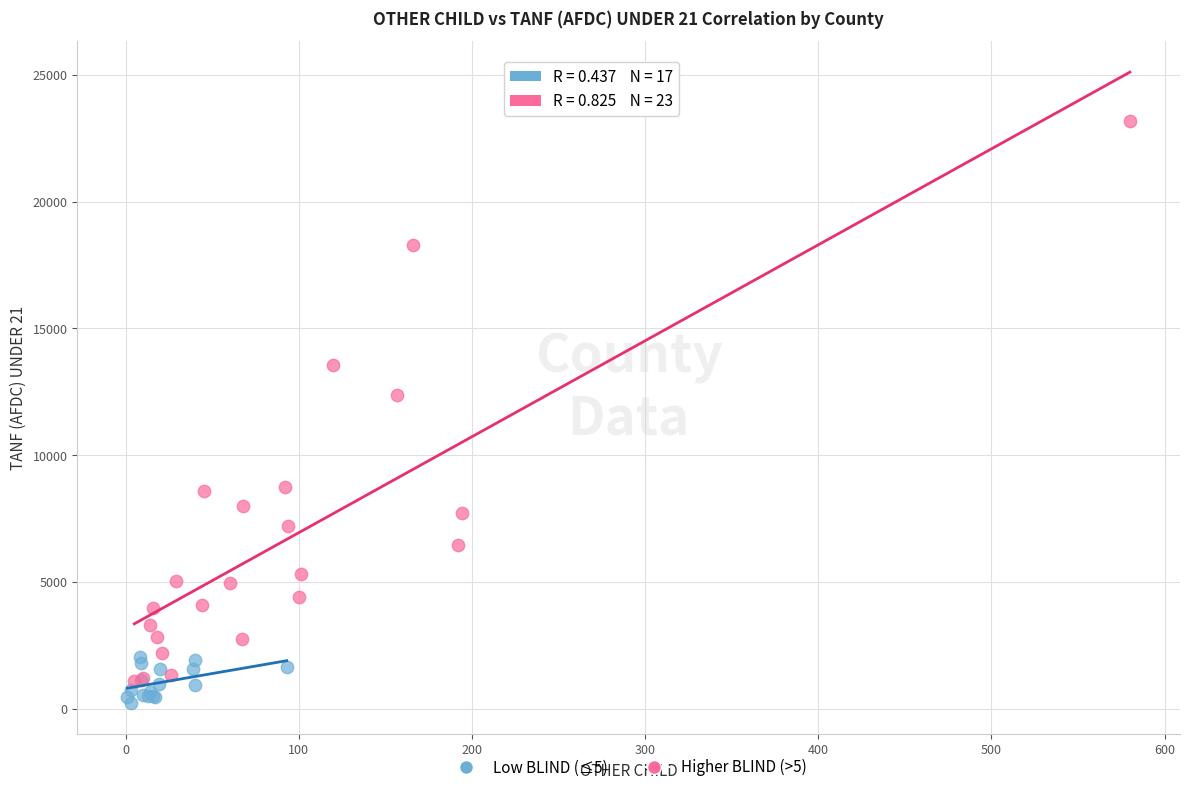

Which series has the largest Y range (max minus min)?

Higher BLIND (>5)